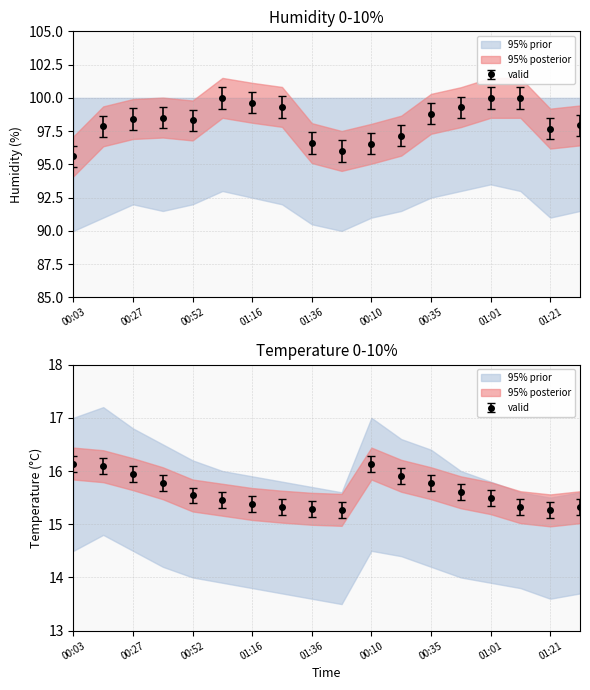

True or false: BME280_humidity and BME280_temperature intersect in this chart.

False